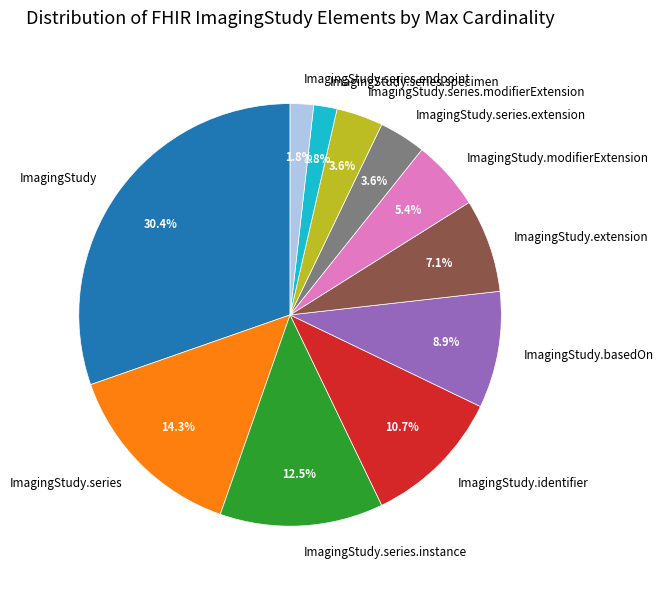

What is the ratio of the value at ImagingStudy.basedOn to the value at ImagingStudy.series?

0.6